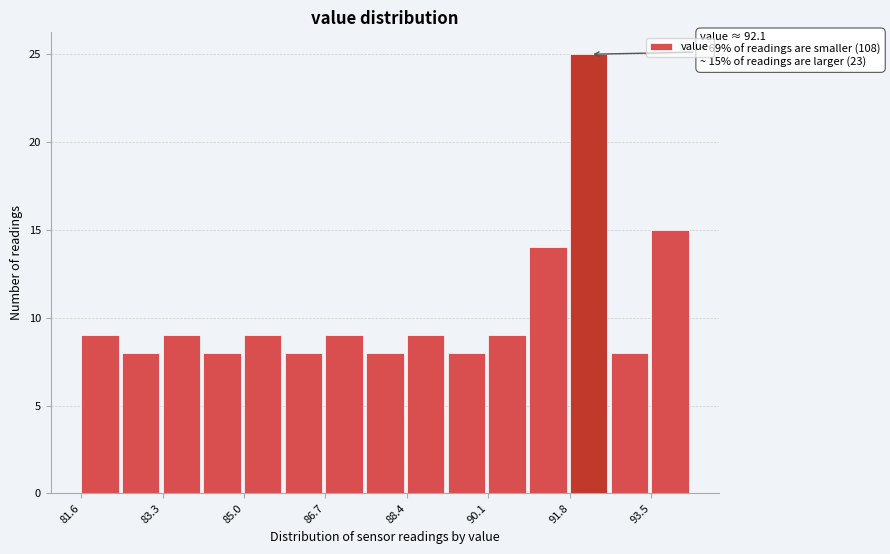

Over which range of the x-axis is the bar tallest?

91.8 to 92.6